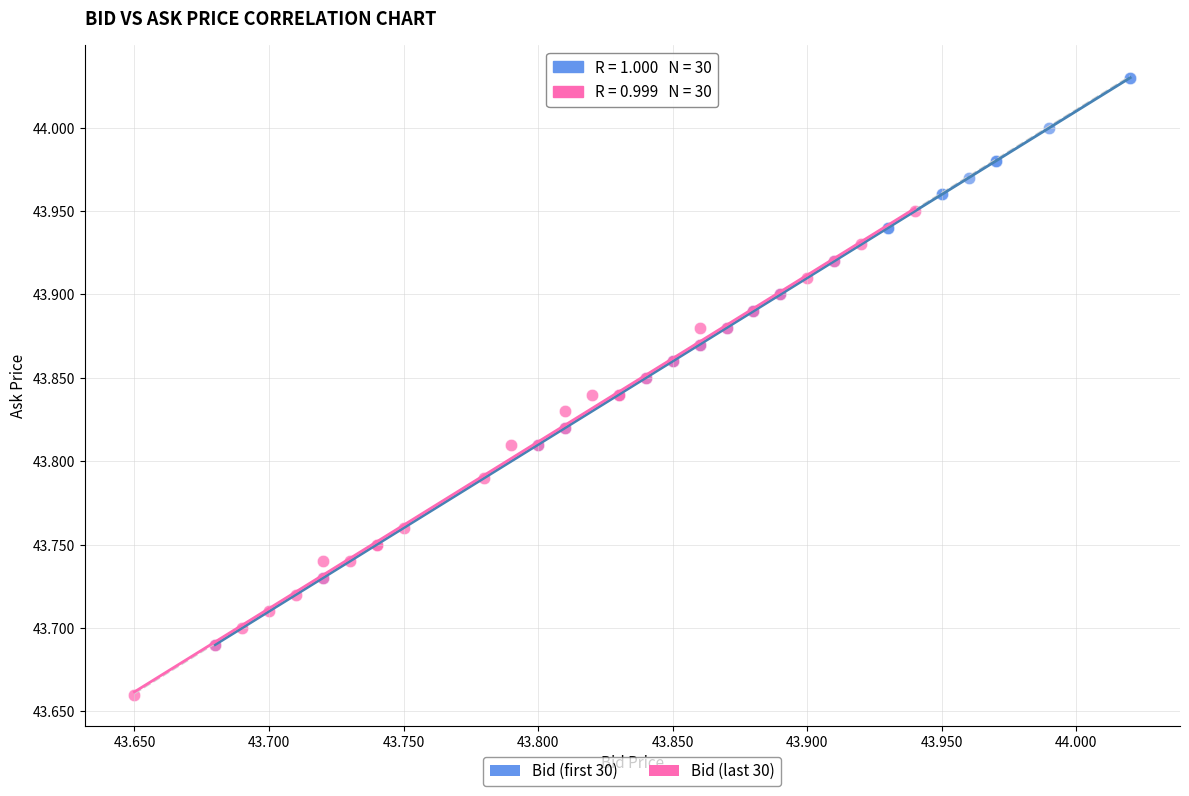

Which series reaches the maximum Y coordinate?

Bid (first 30)